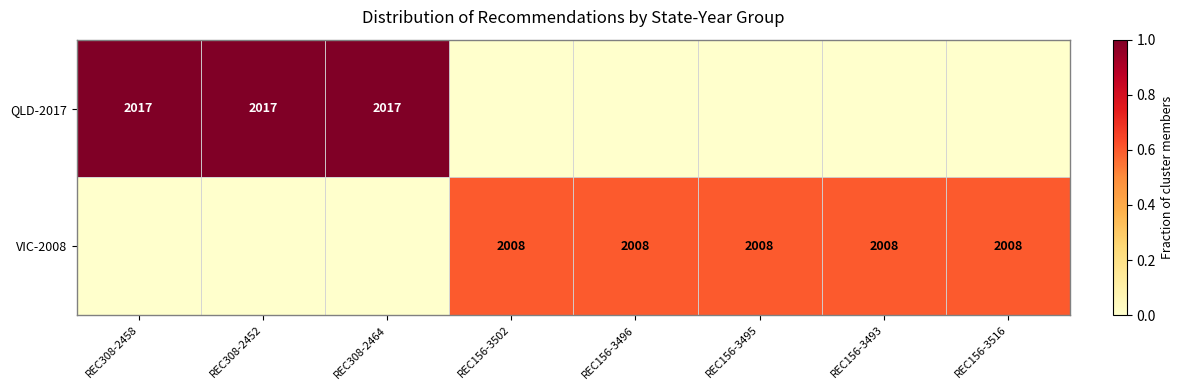

The VIC-2008 series shows 750 at REC156-3496. True or false?

False